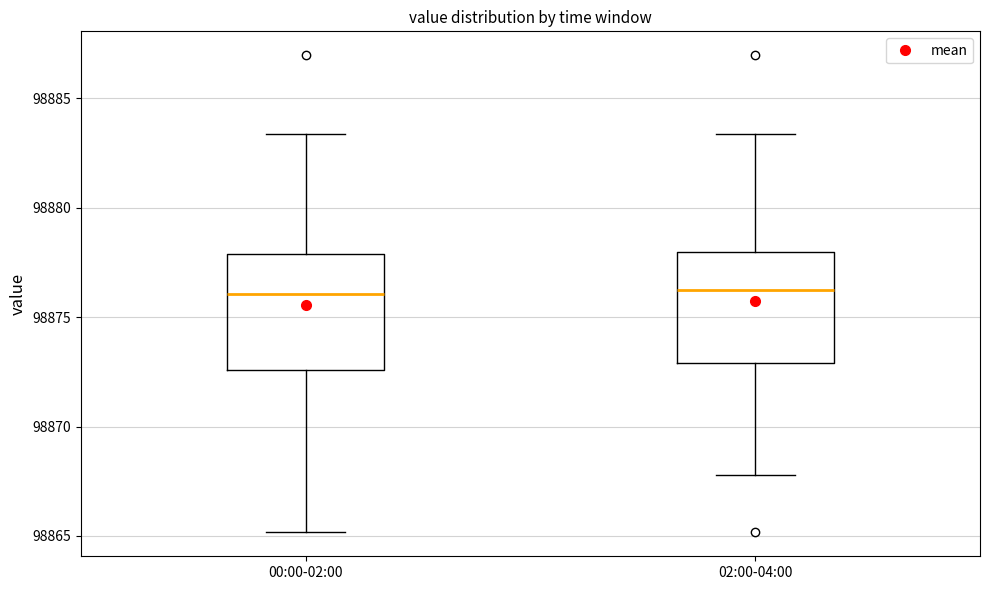

Reading left to right, transcribe this box plot: for each box, give where its median line is, the range the box spans, and where its two whiskers end, as read against the y-axis. The values are not printed on the chart, so give them approximately, as read against the axis.

00:00-02:00: median 98876.0, box 98872.5 to 98878.0, whiskers 98865.0 to 98883.5
02:00-04:00: median 98876.0, box 98873.0 to 98878.0, whiskers 98868.0 to 98883.5